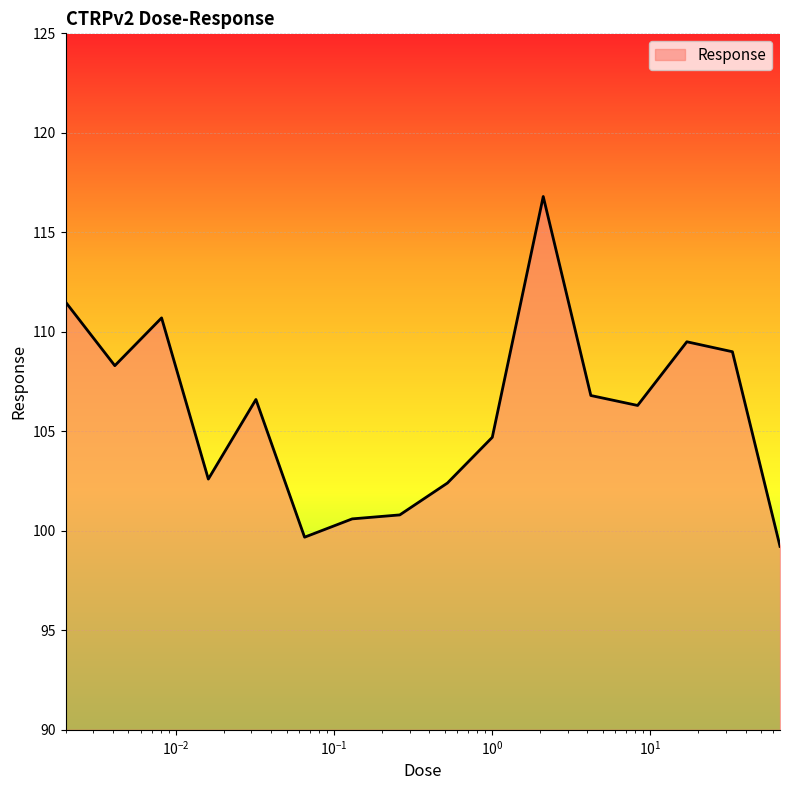

What is the smallest value displayed?

99.2